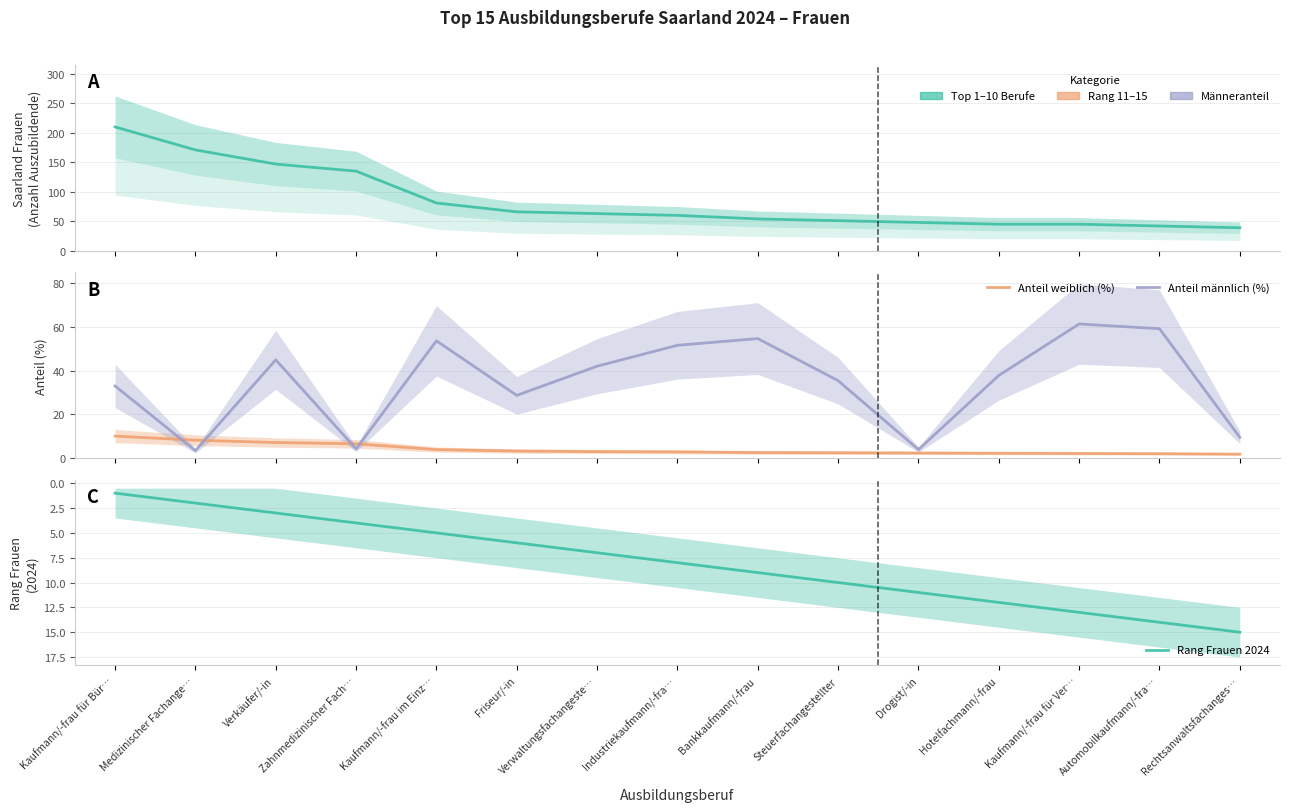

Which category has the highest value in the Anteil männlich (%) series?

Kaufmann/-frau für Ver…